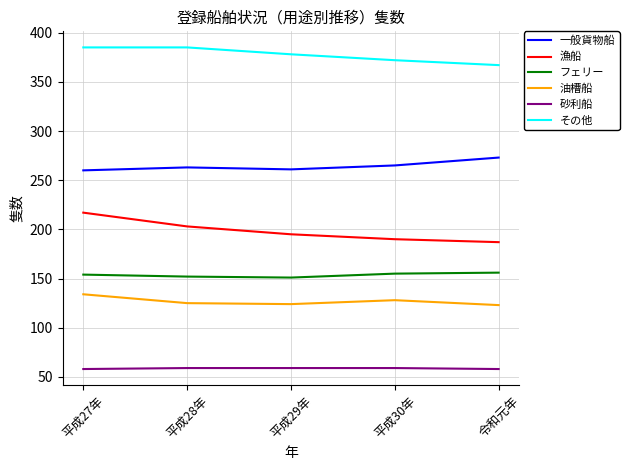

At 令和元年, list the series in order from largest to smallest.

その他, 一般貨物船, 漁船, フェリー, 油槽船, 砂利船